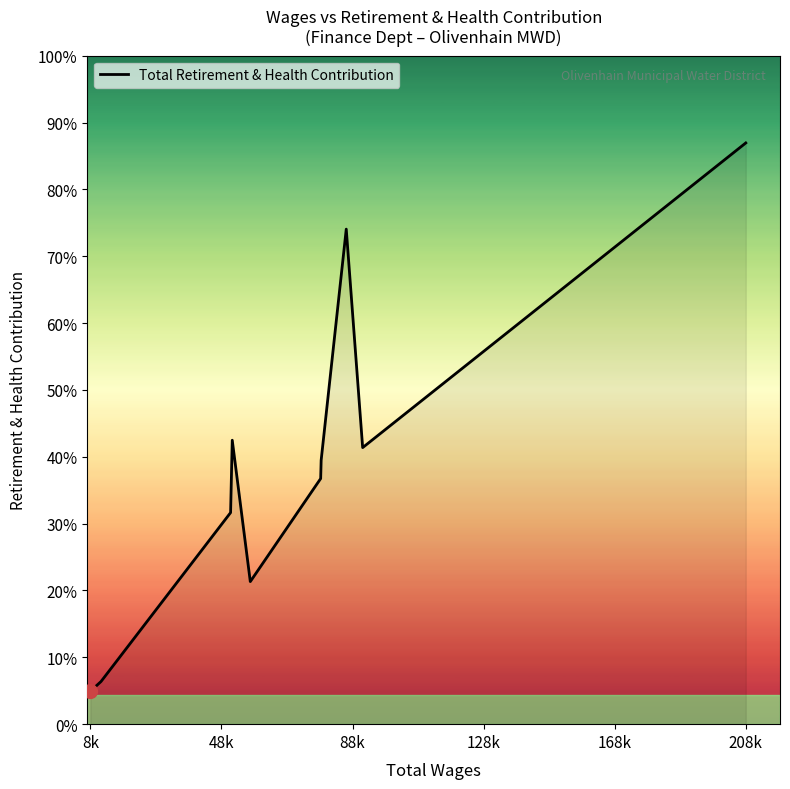

Is this an area chart (filled region under the line)?

Yes